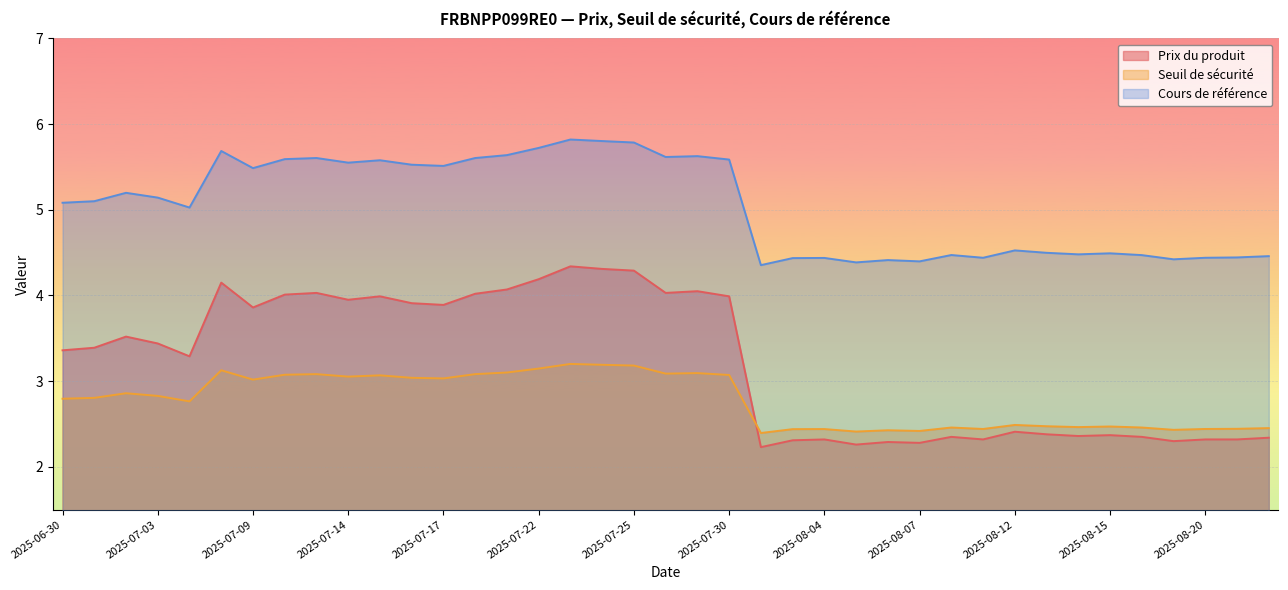

What is the difference between the Seuil de sécurité values at 2025-07-10 and 2025-08-20?

0.6